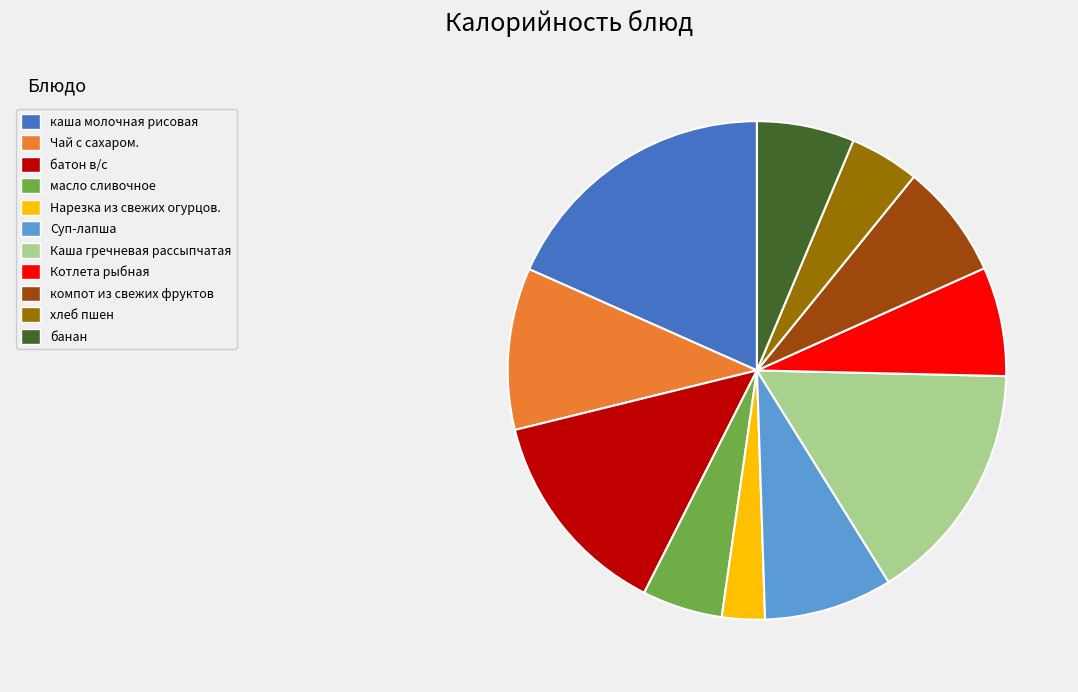

Is there a majority slice in this chart?

No